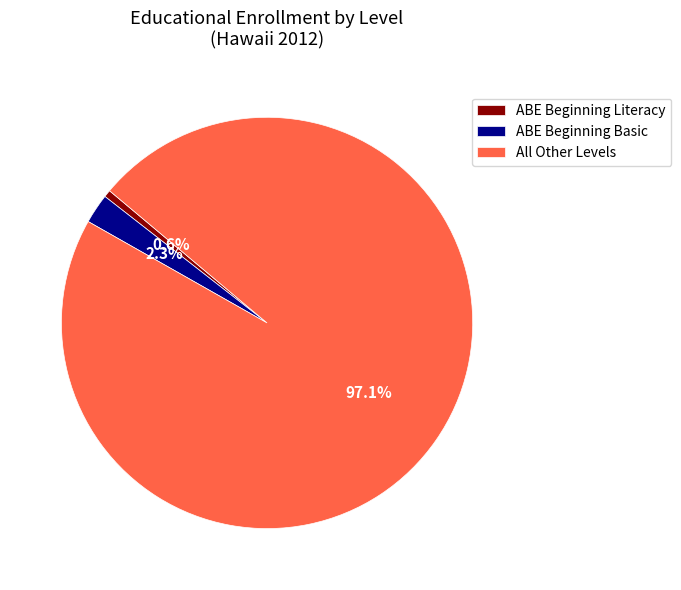

Rank the categories by value from lowest to highest.

ABE Beginning Literacy, ABE Beginning Basic, All Other Levels